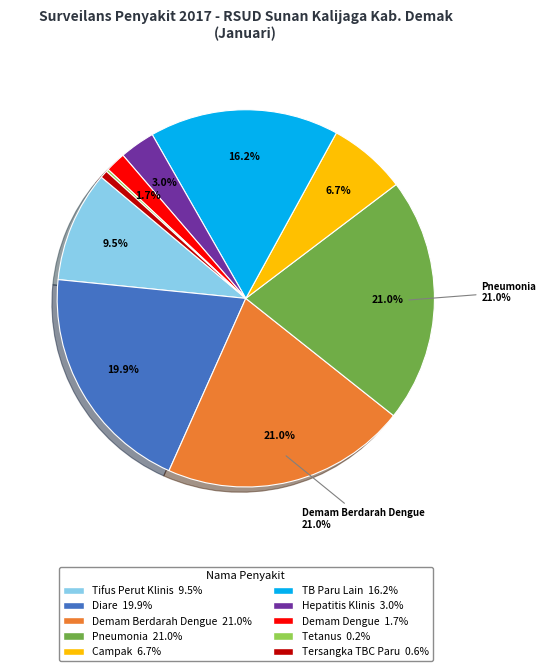

Is the sum of Campak and Tifus Perut Klinis greater than half?

No